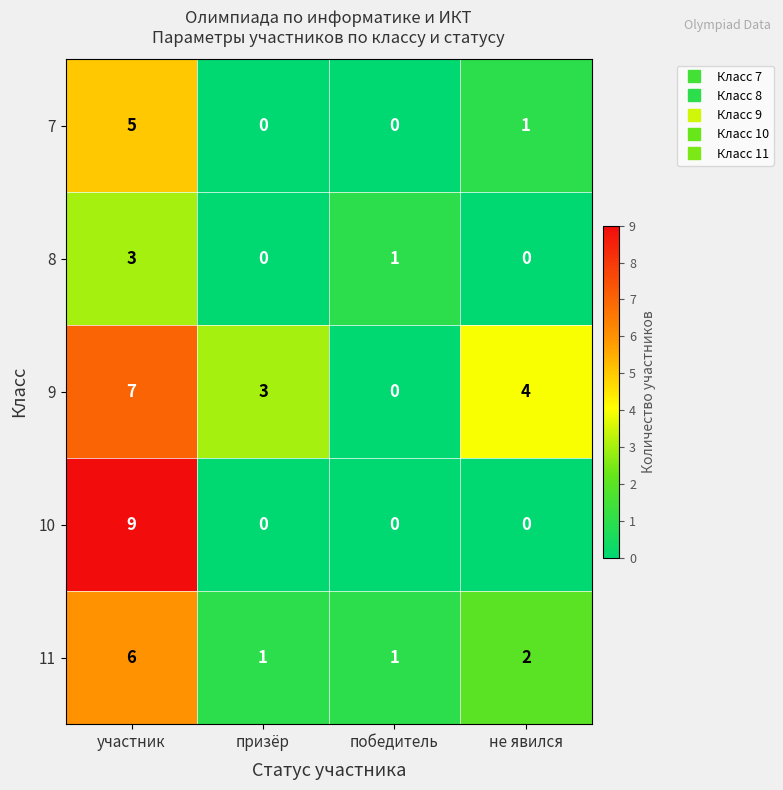

Is the value of 8 at призёр greater than the value of 9 at не явился?

No